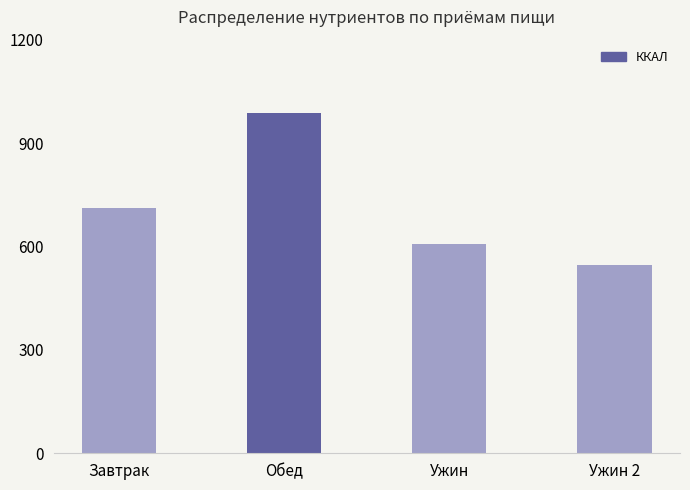

The value at Ужин is 867.6. True or false?

False